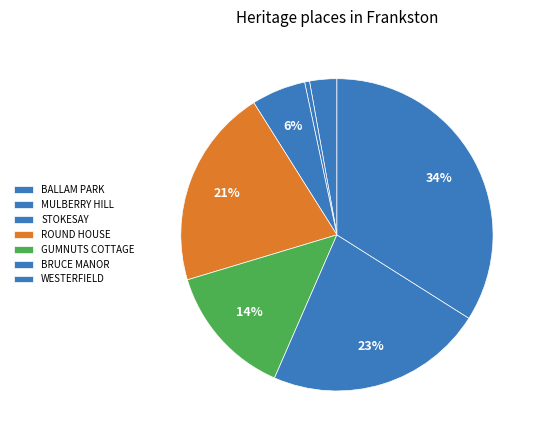

How much of the chart is everything except ROUND HOUSE?

79.3%